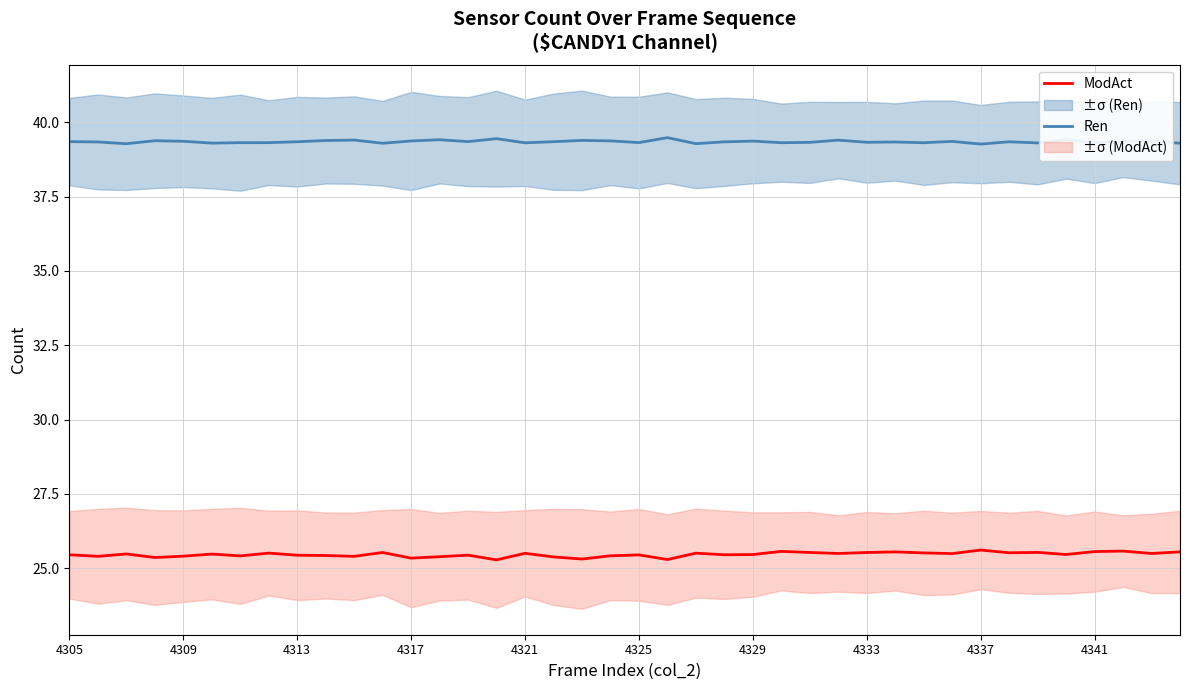

Rank the series by their maximum value, from lowest to highest.

ModAct, Ren